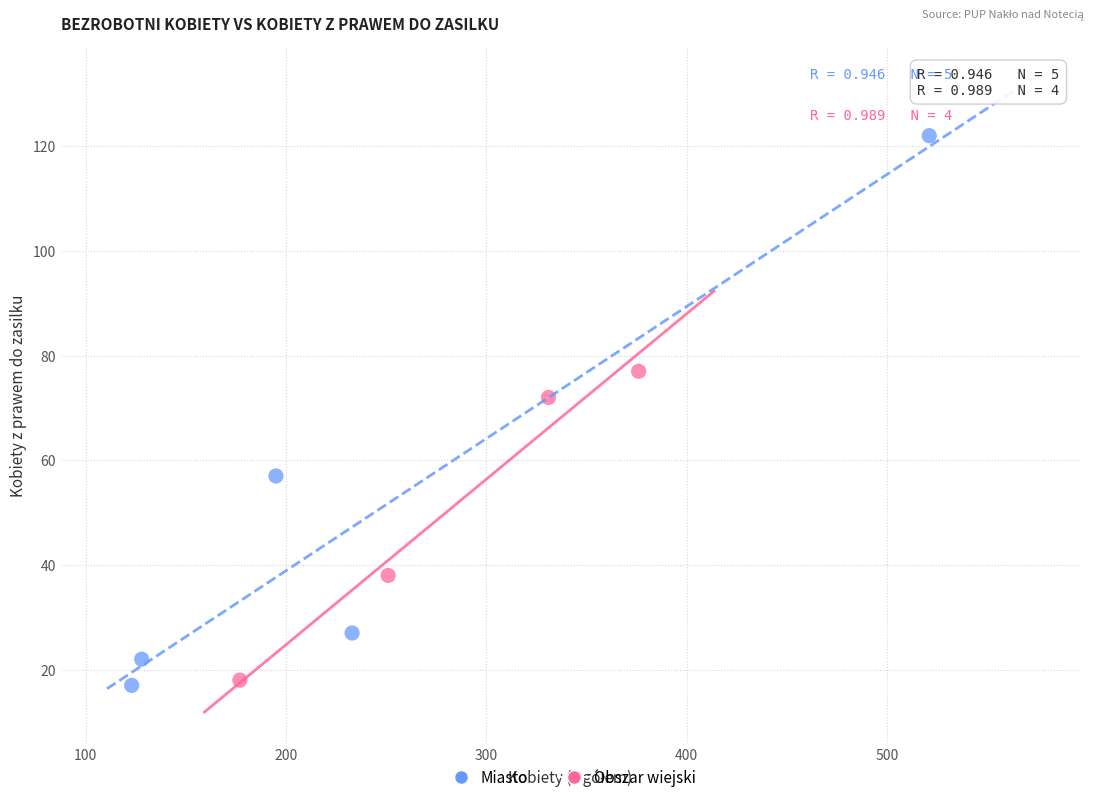

Which series reaches the maximum Y coordinate?

Miasto